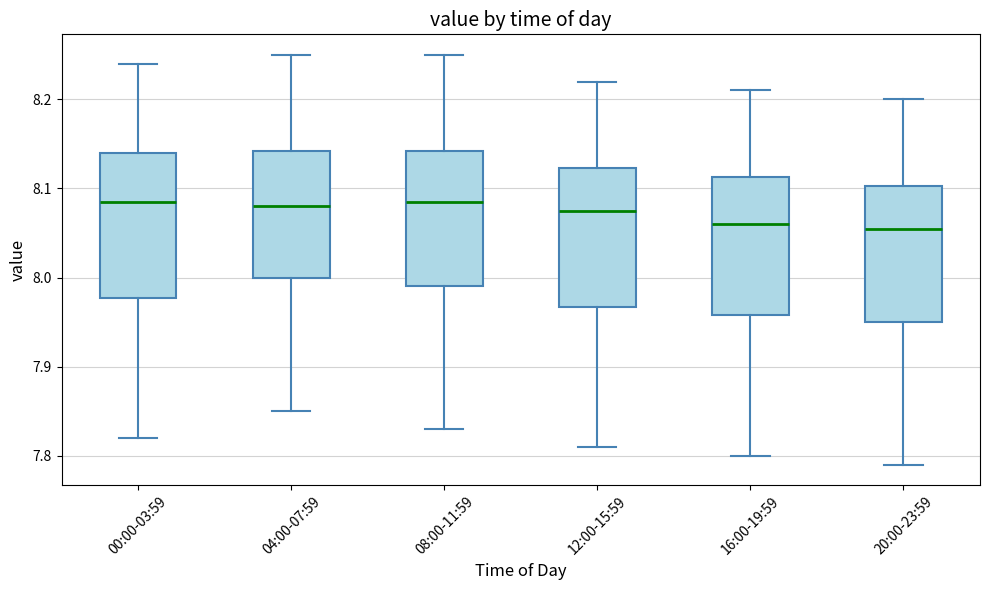

Reading left to right, transcribe this box plot: for each box, give where its median line is, the range the box spans, and where its two whiskers end, as read against the y-axis. The values are not printed on the chart, so give them approximately, as read against the axis.

00:00-03:59: median 8.09, box 7.98 to 8.14, whiskers 7.82 to 8.24
04:00-07:59: median 8.08, box 8.00 to 8.14, whiskers 7.85 to 8.25
08:00-11:59: median 8.09, box 7.99 to 8.14, whiskers 7.83 to 8.25
12:00-15:59: median 8.08, box 7.97 to 8.12, whiskers 7.81 to 8.22
16:00-19:59: median 8.06, box 7.96 to 8.11, whiskers 7.80 to 8.21
20:00-23:59: median 8.06, box 7.95 to 8.10, whiskers 7.79 to 8.20